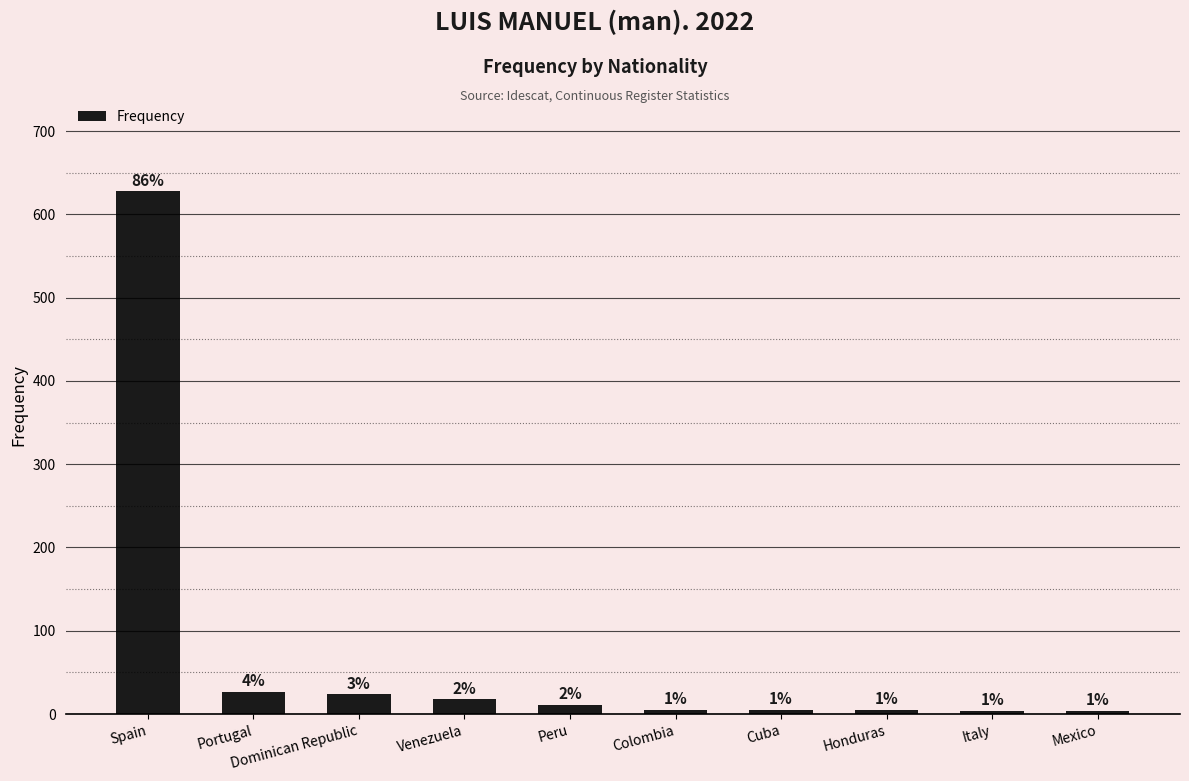

Which label corresponds to the smallest value in the chart?

Italy